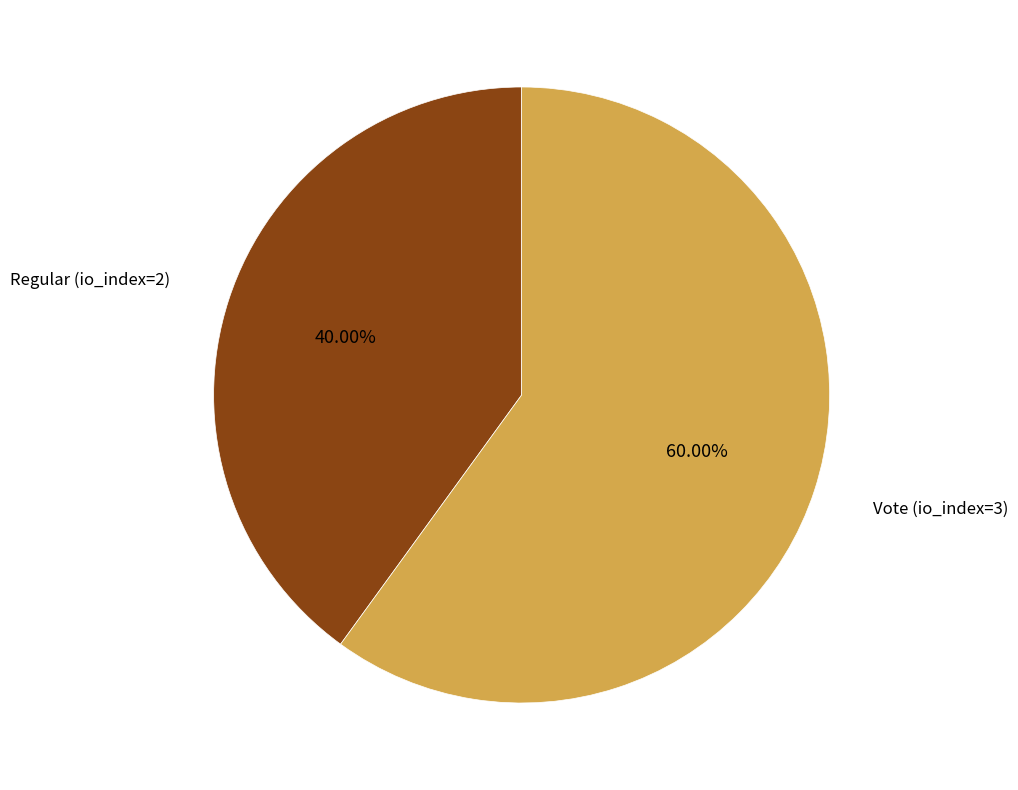

How many segments does this pie chart have?

2